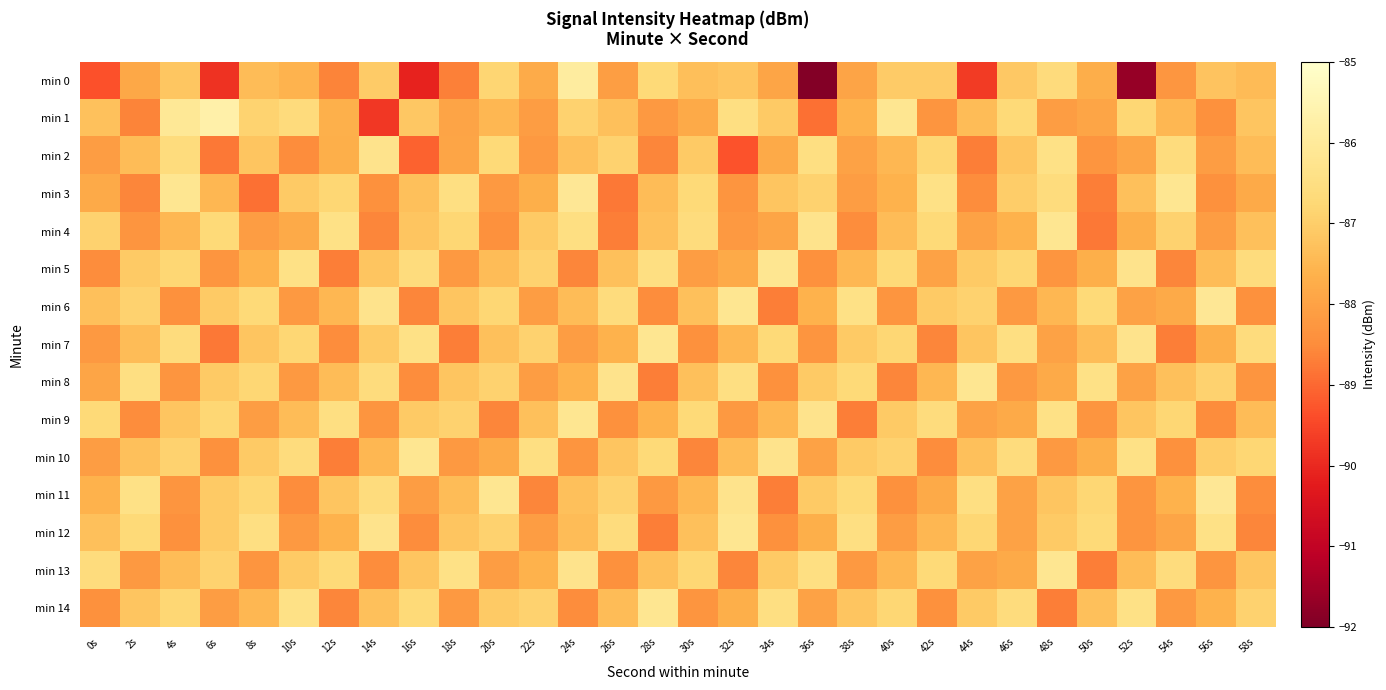

List the series in order of their peak value, lowest first.

min 2, min 4, min 5, min 7, min 8, min 9, min 10, min 12, min 13, min 14, min 3, min 6, min 11, min 0, min 1